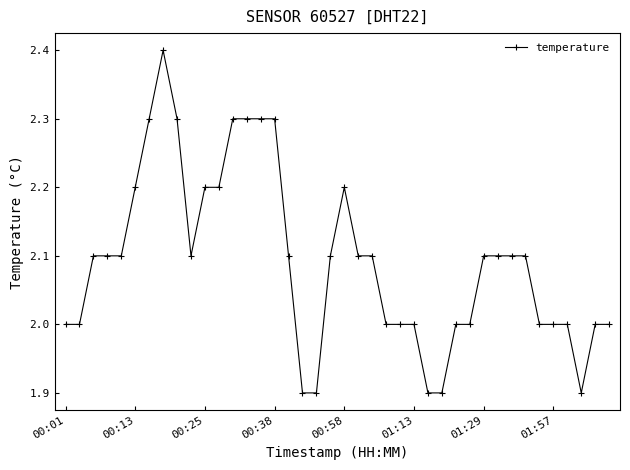

What is the maximum value shown in the chart?

2.4